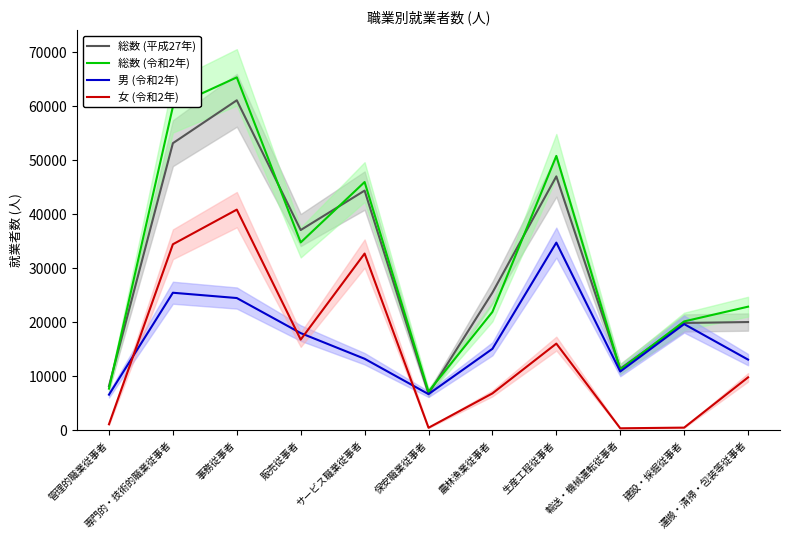

In 女 (令和2年), how many points are higher than both neighbors (excluding endpoints)?

3